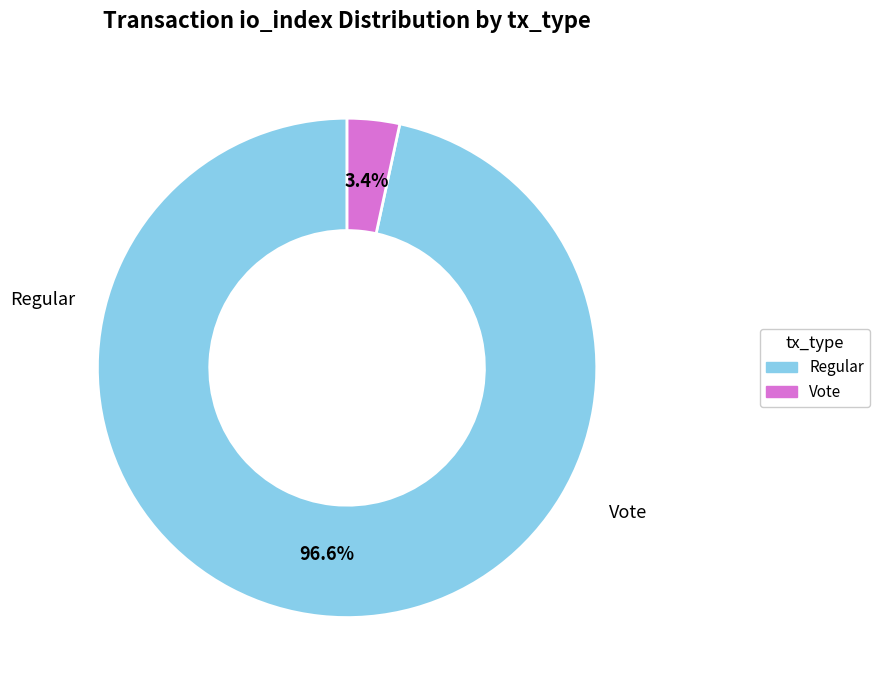

Which slice represents more than half of the pie?

Regular